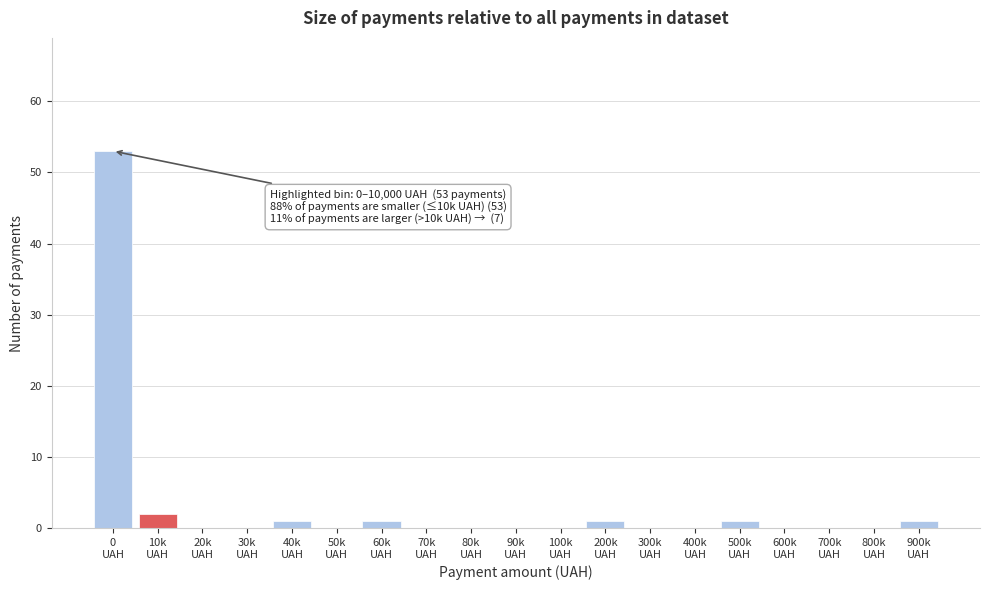

What is the sum of all values?

60